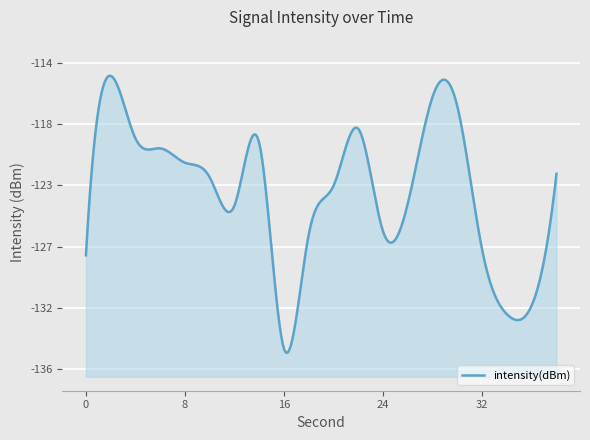

Reading right to left, list all the values displayed in this chart.

-122.0	-131.4	-132.1	-127.4	-117.1	-116.4	-124.1	-126.1	-118.7	-122.8	-126.3	-134.6	-119.8	-124.2	-122.2	-121.2	-120.1	-119.4	-114.9	-127.8